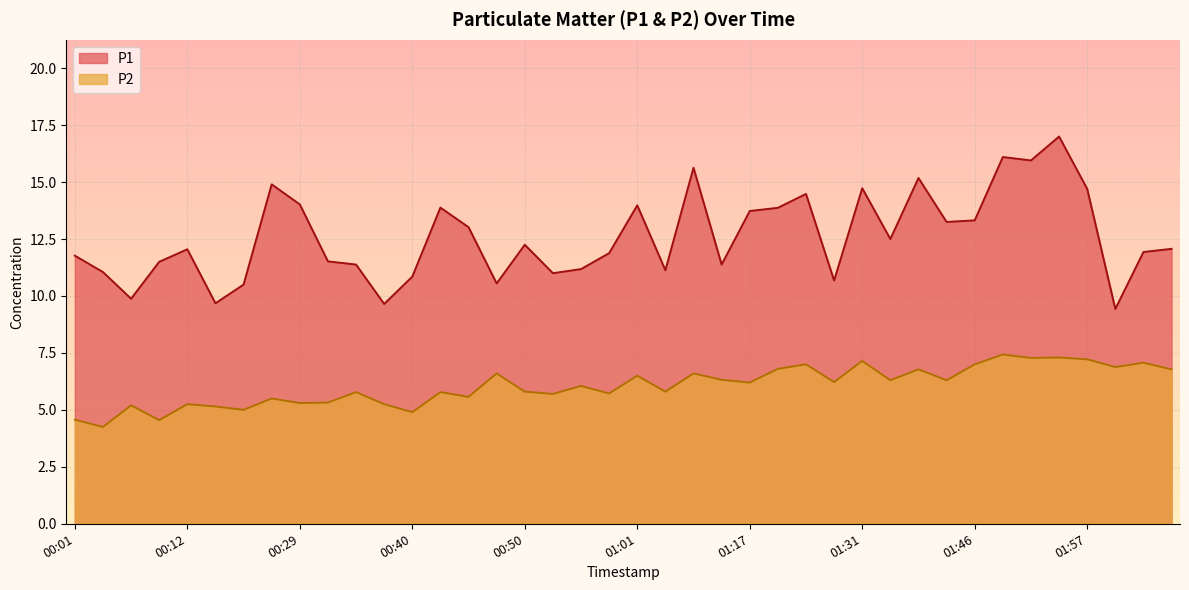

True or false: P1 and P2 cross at least once.

False